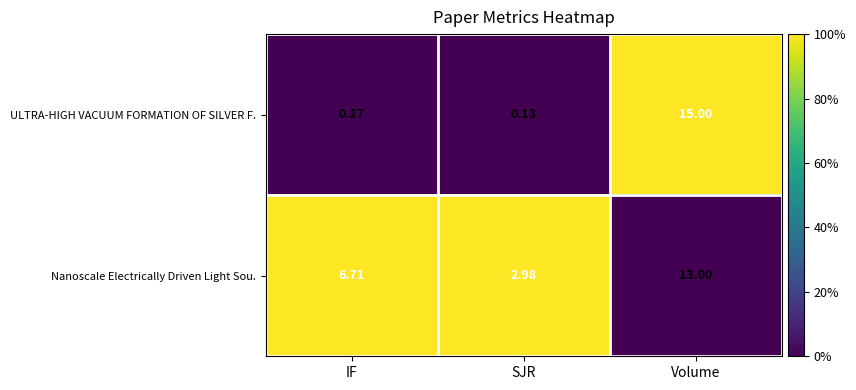

At which category is the sum across all series the highest?

Volume